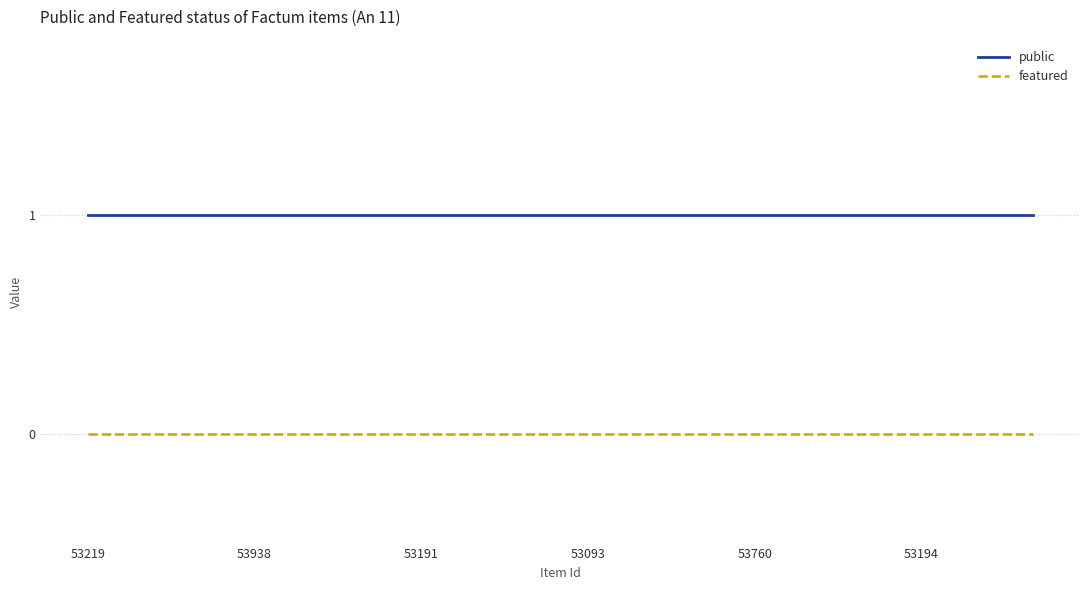

True or false: featured and public cross at least once.

False